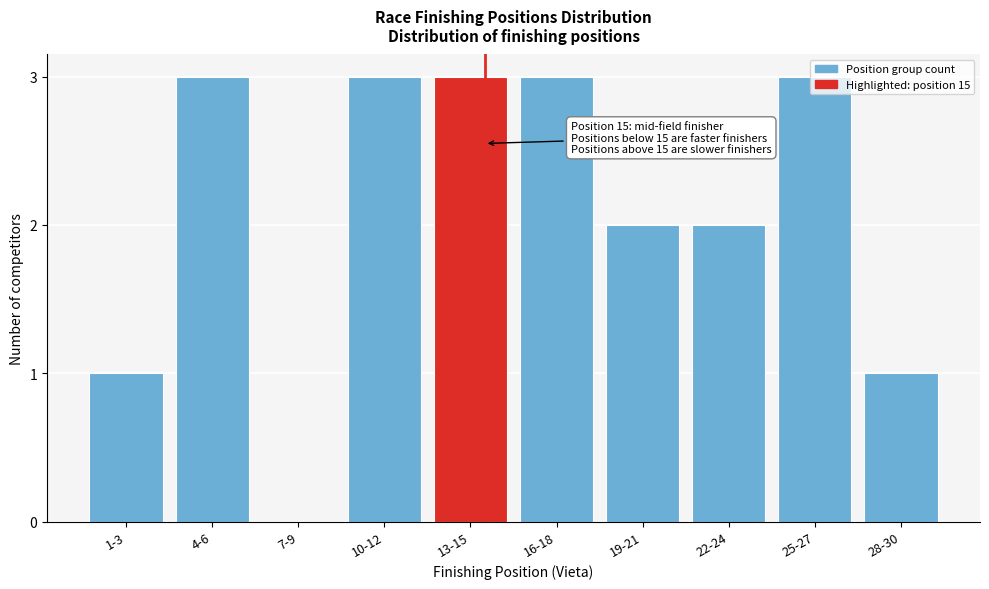

What is the ratio of the value at 16-18 to the value at 19-21?

1.5